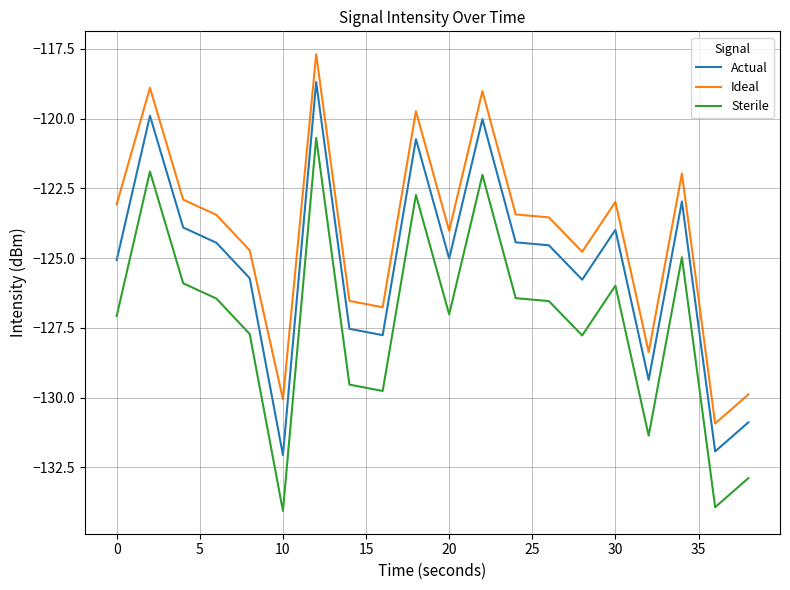

In Sterile, how many points are lower than both neighbors (excluding endpoints)?

6